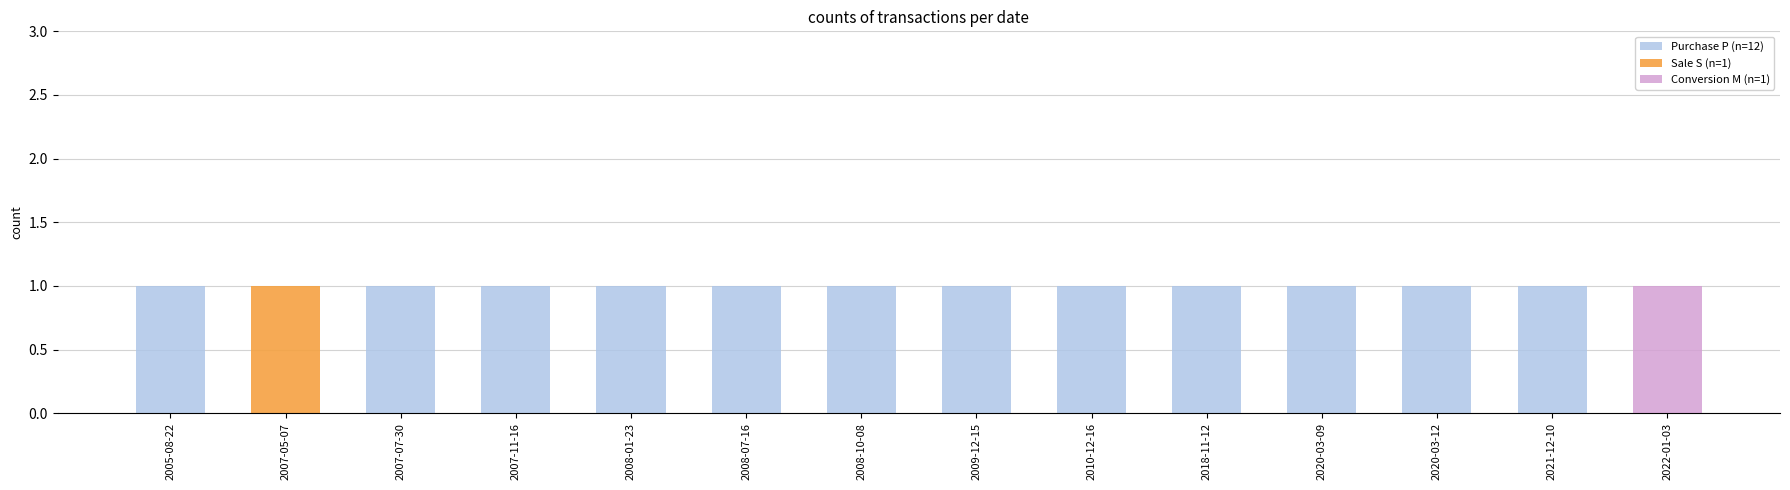

True or false: Purchase P (n=12) has a value of 1 at 2008-01-23.

True